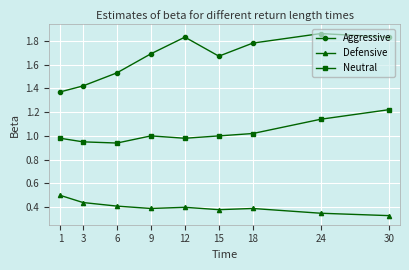

True or false: Defensive and Aggressive intersect in this chart.

False